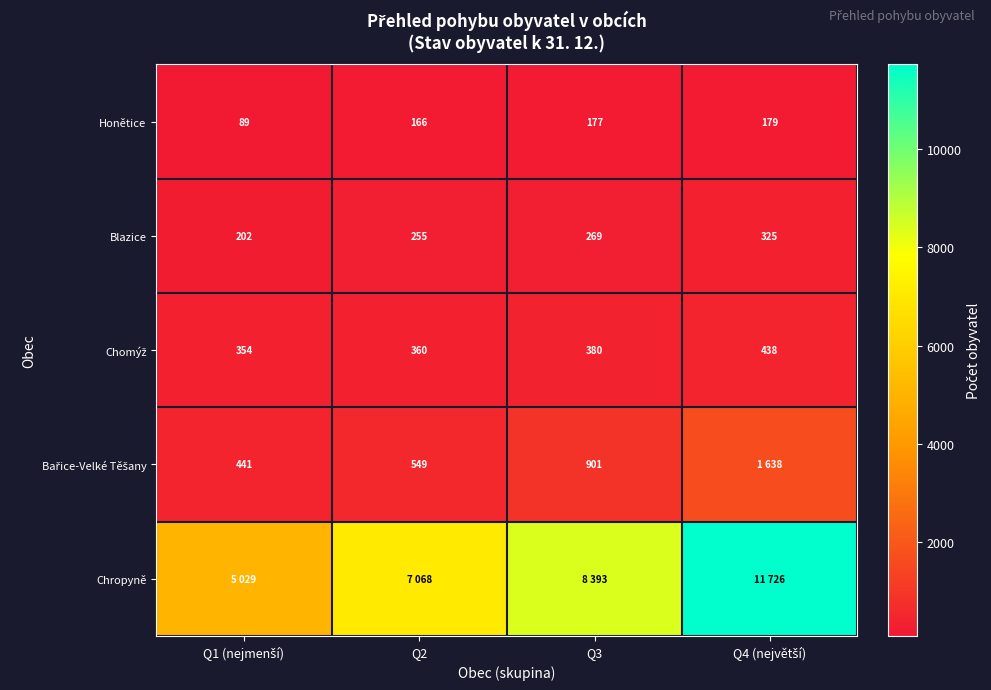

What is the maximum value for Blazice?

325